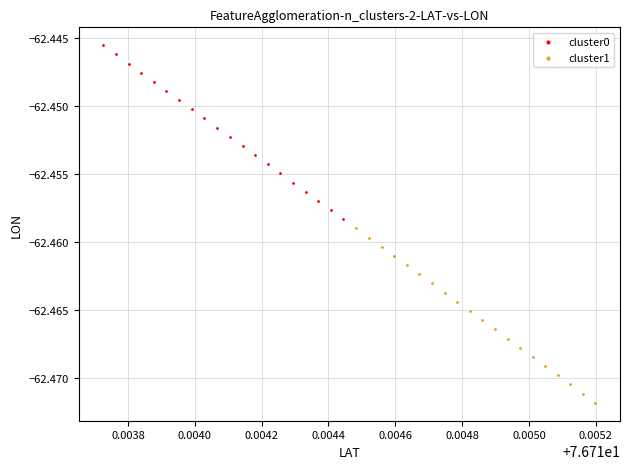

Which series reaches the maximum Y coordinate?

cluster0